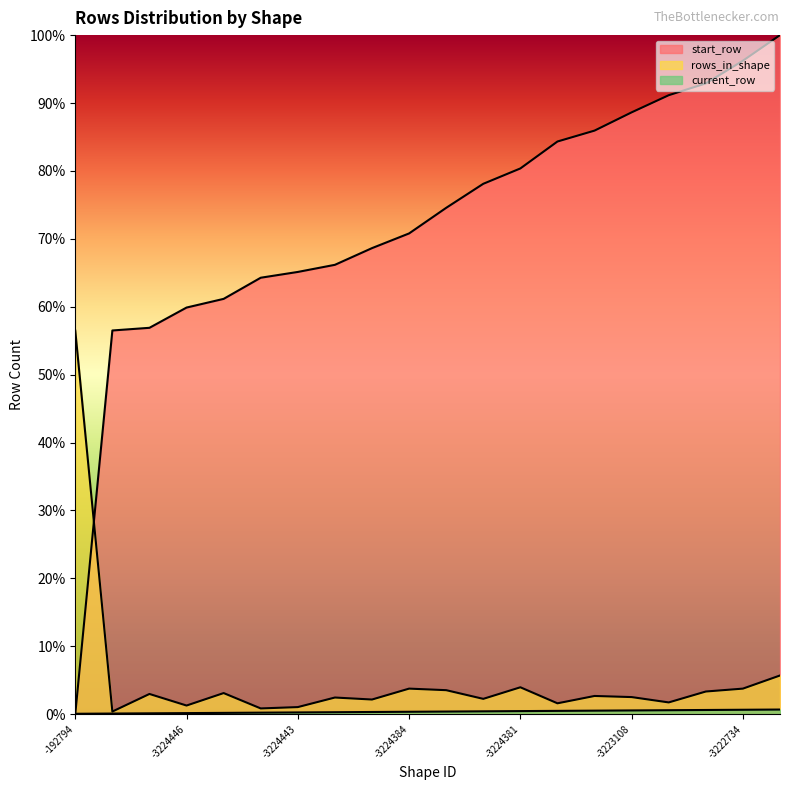

What is the maximum value shown in the chart?

100.0